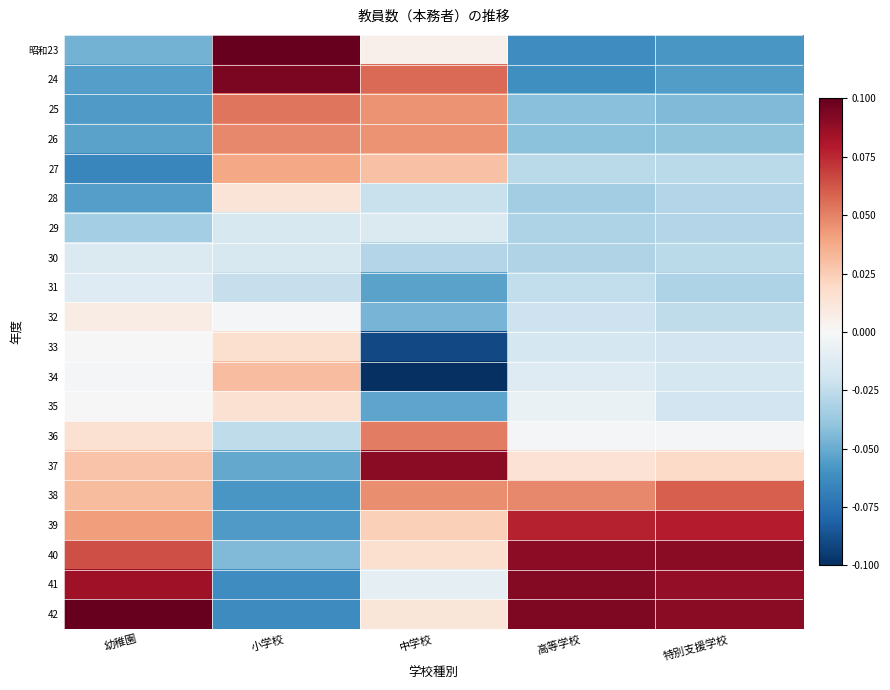

Reading right to left, transcribe all the data shown in this chart.

昭和23: 特別支援学校=-0.1	高等学校=-0.1	中学校=0.0	小学校=0.1	幼稚園=-0.0
24: 特別支援学校=-0.1	高等学校=-0.1	中学校=0.1	小学校=0.1	幼稚園=-0.1
25: 特別支援学校=-0.0	高等学校=-0.0	中学校=0.0	小学校=0.1	幼稚園=-0.1
26: 特別支援学校=-0.0	高等学校=-0.0	中学校=0.0	小学校=0.0	幼稚園=-0.1
27: 特別支援学校=-0.0	高等学校=-0.0	中学校=0.0	小学校=0.0	幼稚園=-0.1
28: 特別支援学校=-0.0	高等学校=-0.0	中学校=-0.0	小学校=0.0	幼稚園=-0.1
29: 特別支援学校=-0.0	高等学校=-0.0	中学校=-0.0	小学校=-0.0	幼稚園=-0.0
30: 特別支援学校=-0.0	高等学校=-0.0	中学校=-0.0	小学校=-0.0	幼稚園=-0.0
31: 特別支援学校=-0.0	高等学校=-0.0	中学校=-0.1	小学校=-0.0	幼稚園=-0.0
32: 特別支援学校=-0.0	高等学校=-0.0	中学校=-0.0	小学校=-0.0	幼稚園=0.0
33: 特別支援学校=-0.0	高等学校=-0.0	中学校=-0.1	小学校=0.0	幼稚園=0.0
34: 特別支援学校=-0.0	高等学校=-0.0	中学校=-0.1	小学校=0.0	幼稚園=-0.0
35: 特別支援学校=-0.0	高等学校=-0.0	中学校=-0.1	小学校=0.0	幼稚園=0.0
36: 特別支援学校=-0.0	高等学校=-0.0	中学校=0.1	小学校=-0.0	幼稚園=0.0
37: 特別支援学校=0.0	高等学校=0.0	中学校=0.1	小学校=-0.1	幼稚園=0.0
38: 特別支援学校=0.1	高等学校=0.0	中学校=0.0	小学校=-0.1	幼稚園=0.0
39: 特別支援学校=0.1	高等学校=0.1	中学校=0.0	小学校=-0.1	幼稚園=0.0
40: 特別支援学校=0.1	高等学校=0.1	中学校=0.0	小学校=-0.0	幼稚園=0.1
41: 特別支援学校=0.1	高等学校=0.1	中学校=-0.0	小学校=-0.1	幼稚園=0.1
42: 特別支援学校=0.1	高等学校=0.1	中学校=0.0	小学校=-0.1	幼稚園=0.1